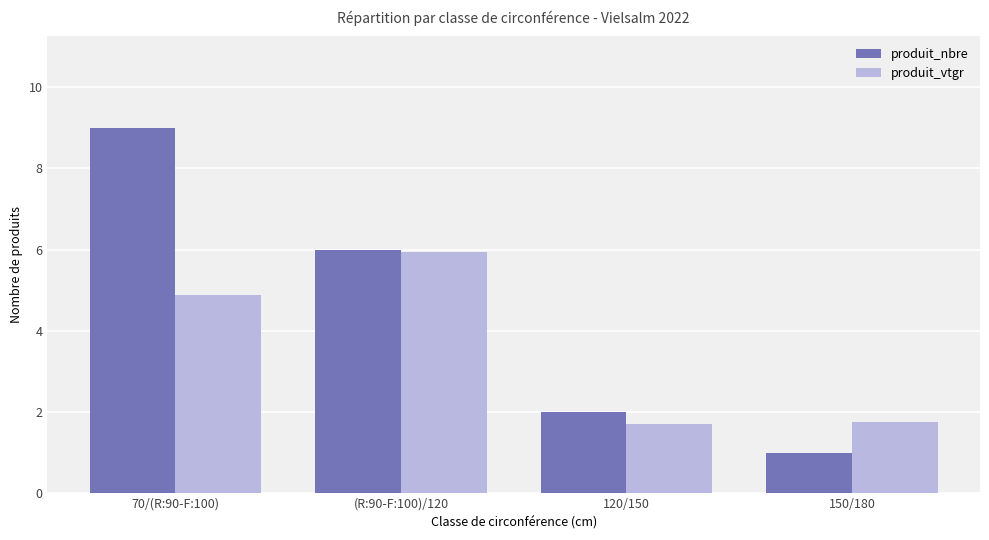

What is the label of the 3rd bar from the right?

(R:90-F:100)/120